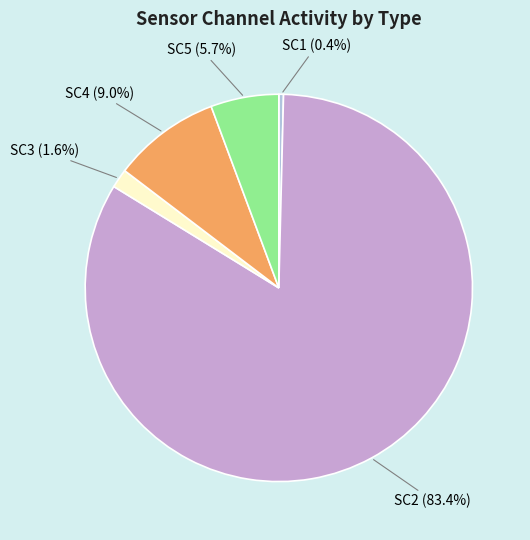

Rank the categories by value from highest to lowest.

SC2, SC4, SC5, SC3, SC1